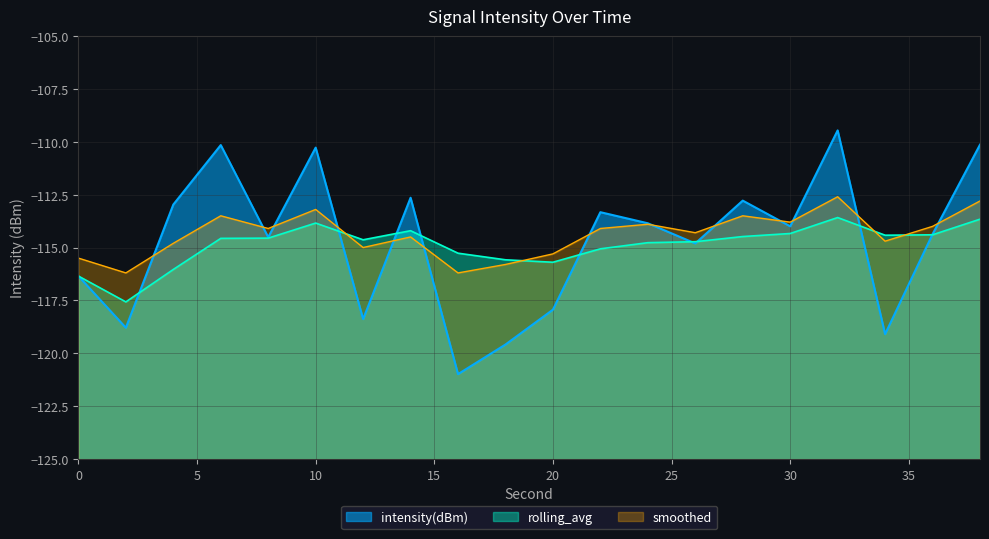

How many intersections are there between smoothed and rolling_avg?

4